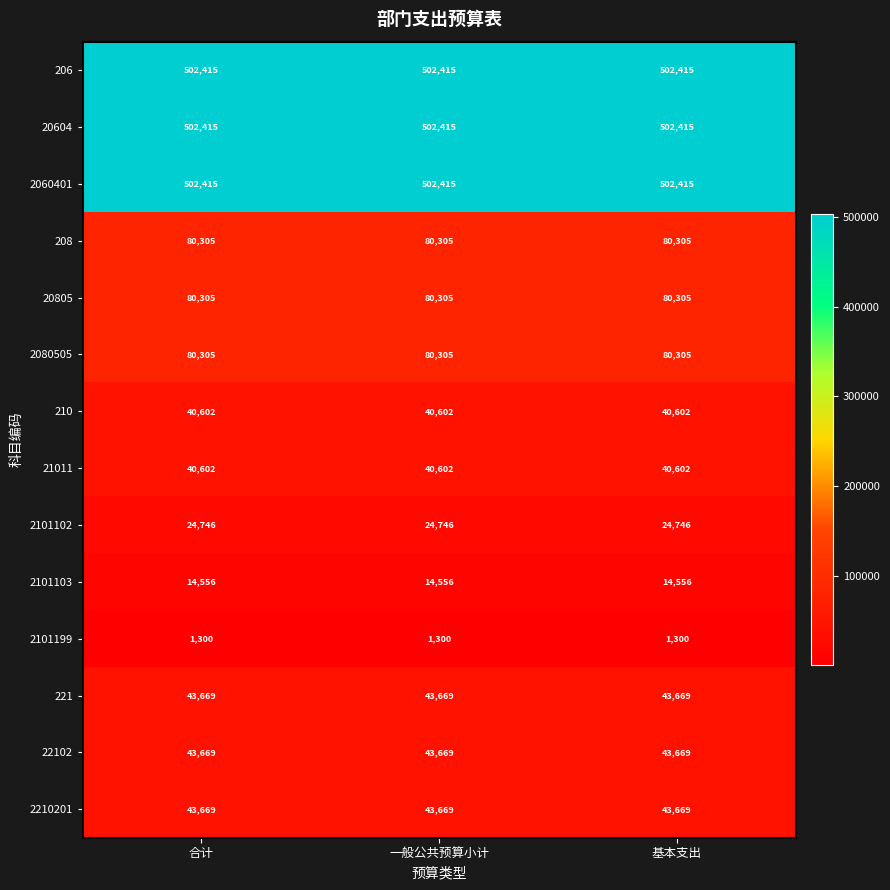

At how many categories does at least one series exceed 40519?

3